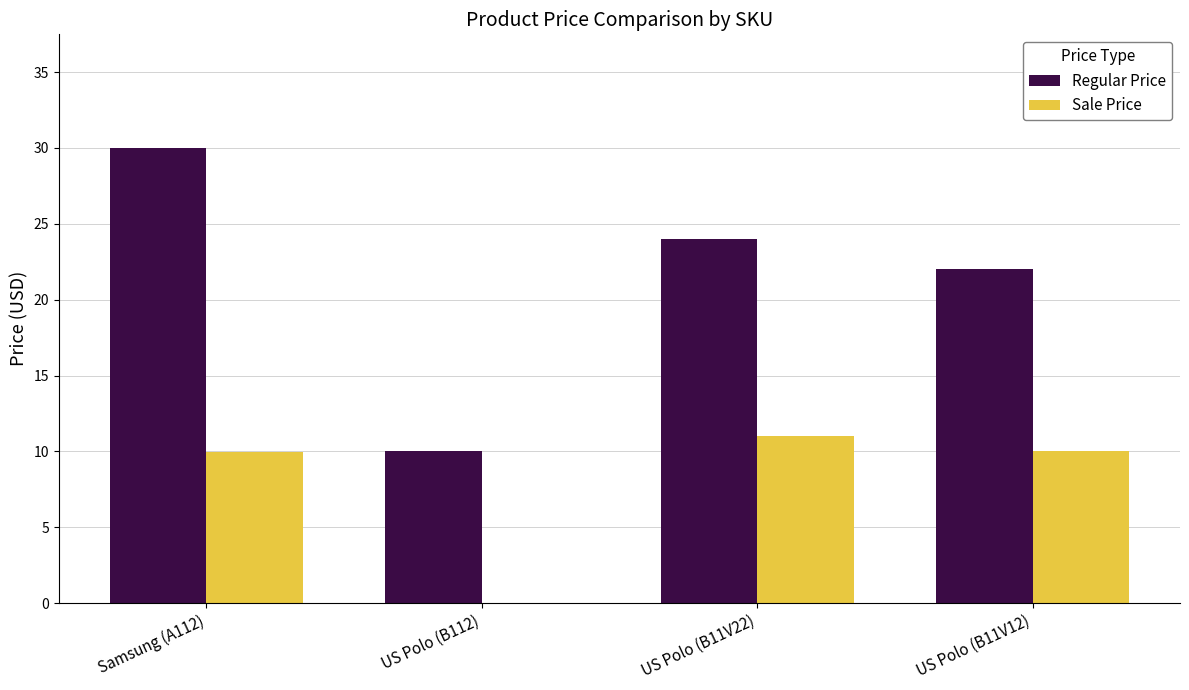

At which category is the sum across all series the highest?

Samsung (A112)